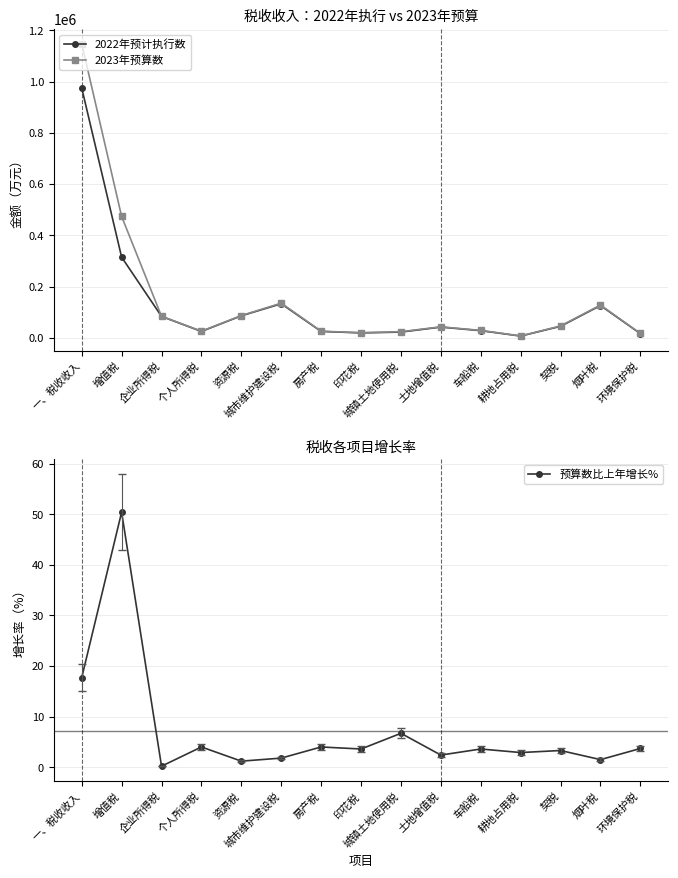

Reading right to left, transcribe all the data shown in this chart.

2022年预计执行数: 16400.0	126110.0	45000.0	7000.0	28000.0	42000.0	22500.0	19300.0	25000.0	133000.0	86000.0	25000.0	83800.0	315000.0	975310.0
2023年预算数: 17000.0	128000.0	46500.0	7200.0	29000.0	43000.0	24000.0	20000.0	26000.0	135426.0	87000.0	26000.0	84000.0	473900.0	1148276.0
预算数比上年增长%: 3.7	1.5	3.3	2.9	3.6	2.4	6.7	3.6	4.0	1.8	1.2	4.0	0.2	50.4	17.7